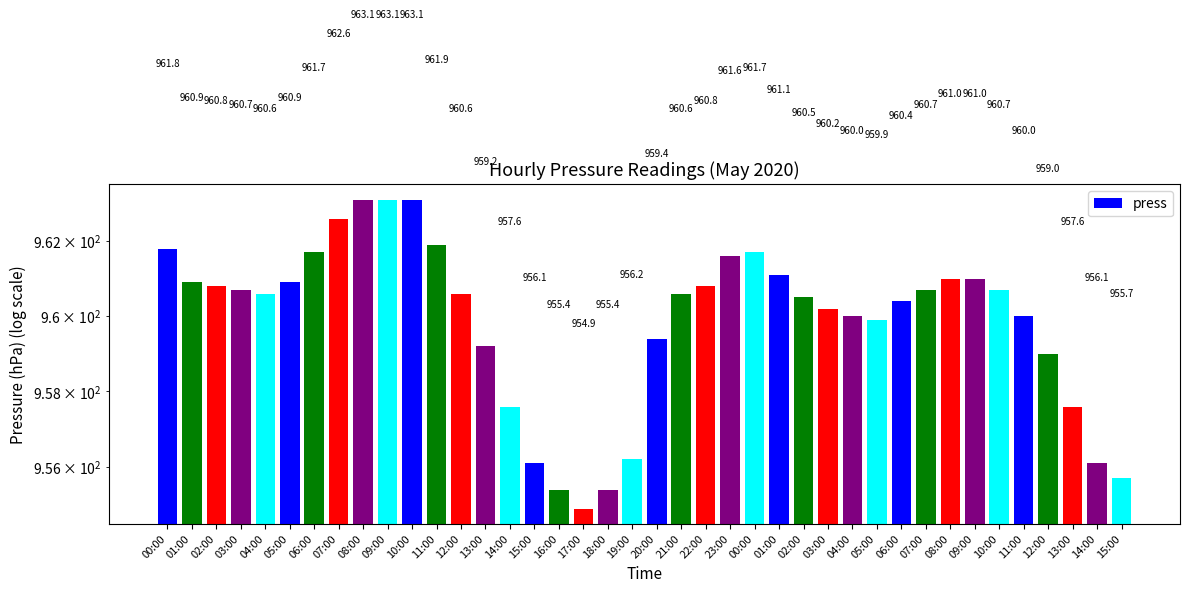

What is the label of the 13th bar from the right?

03:00